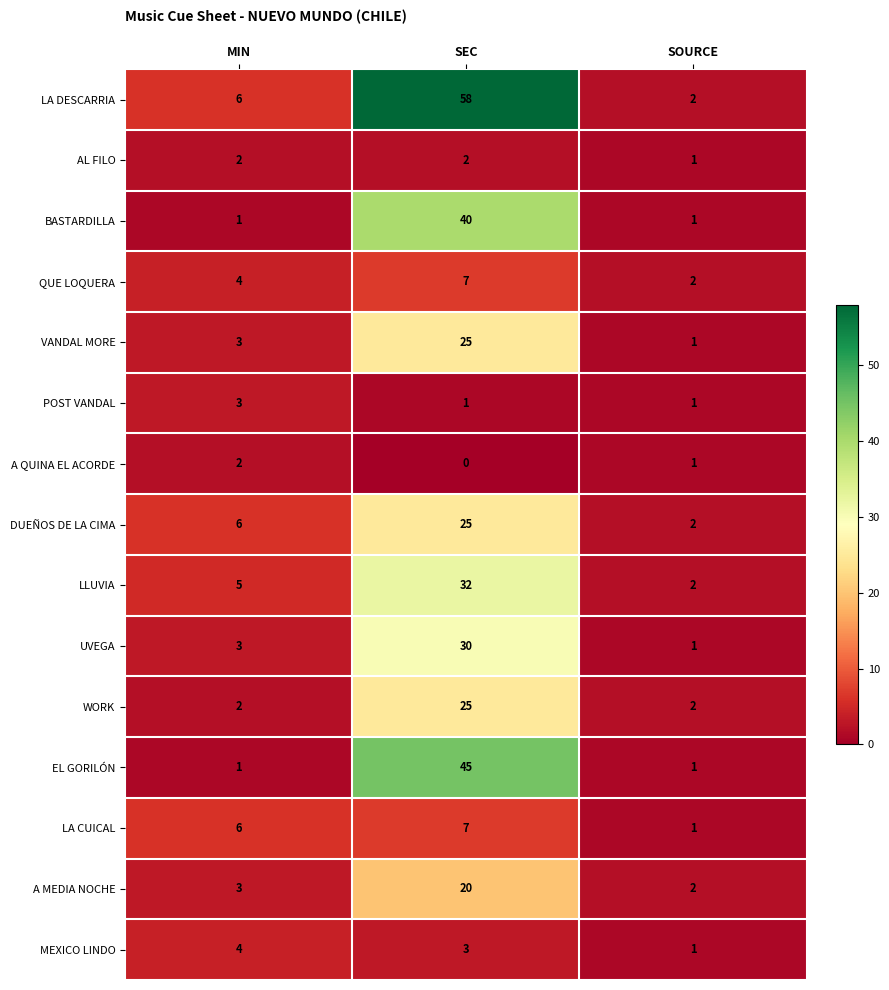

What is the average value of the A MEDIA NOCHE series?

8